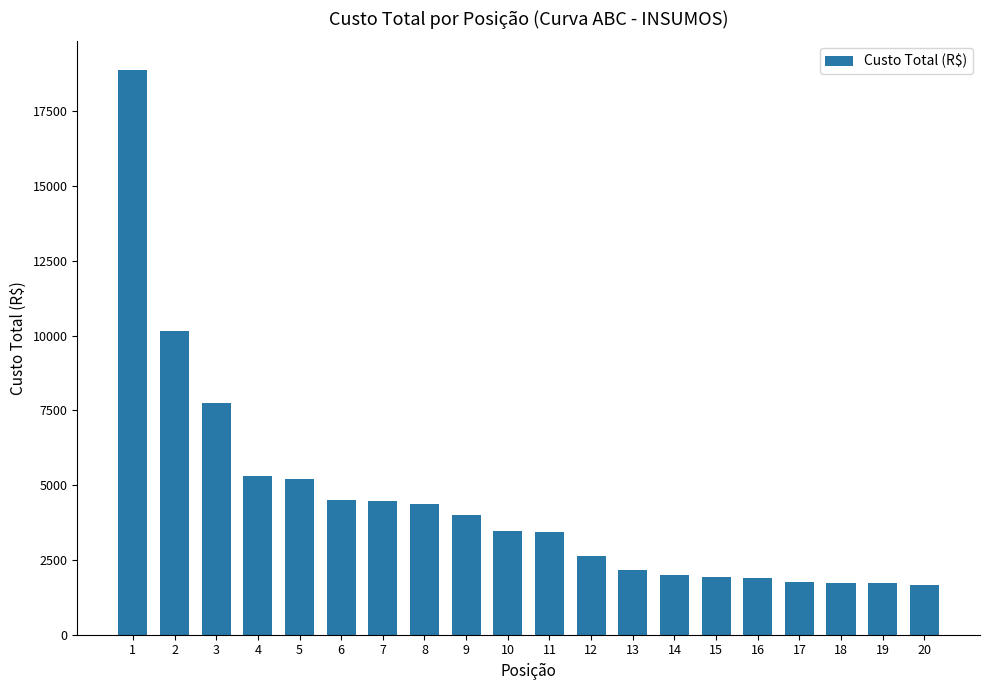

What value does the data have at 8?

4369.4